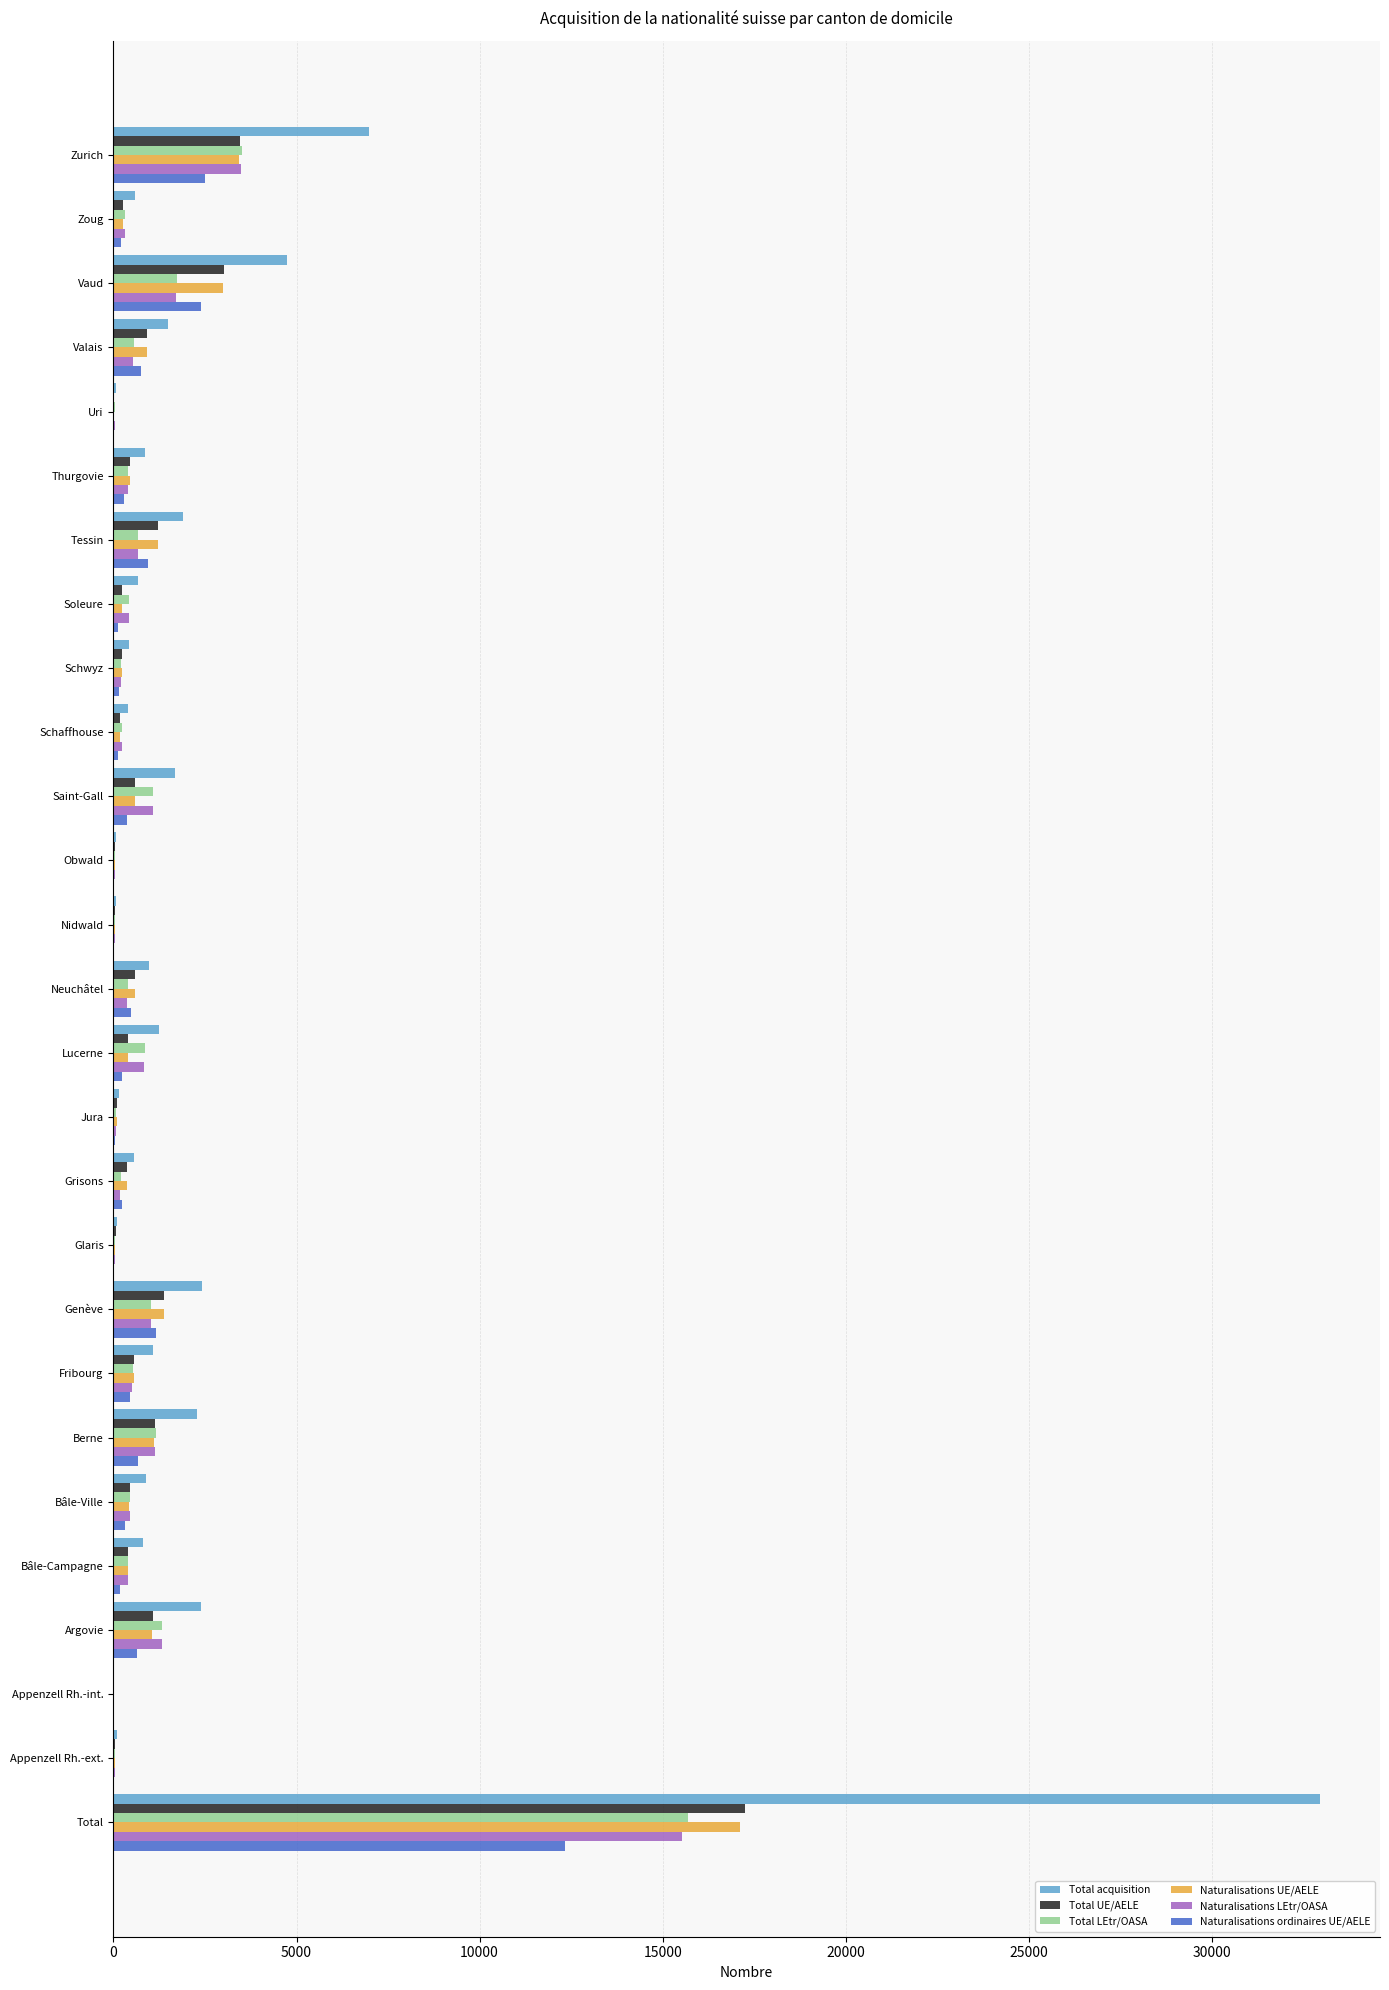

At which label does Total acquisition reach its peak?

Total